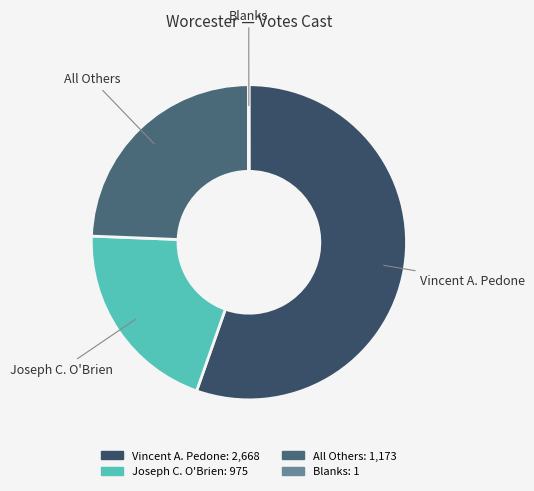

Does Joseph C. O'Brien represent more than half of the total?

No